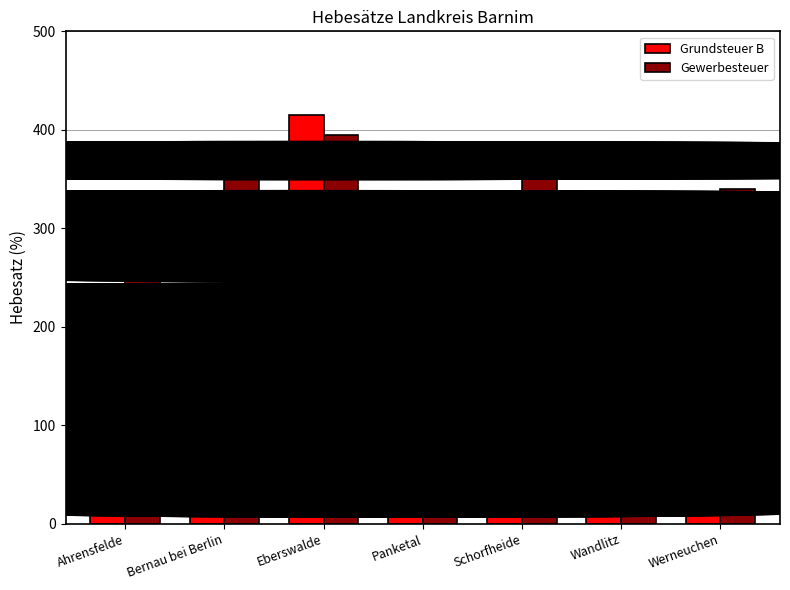

What is the difference between the maximum and minimum values in the Grundsteuer B series?

265